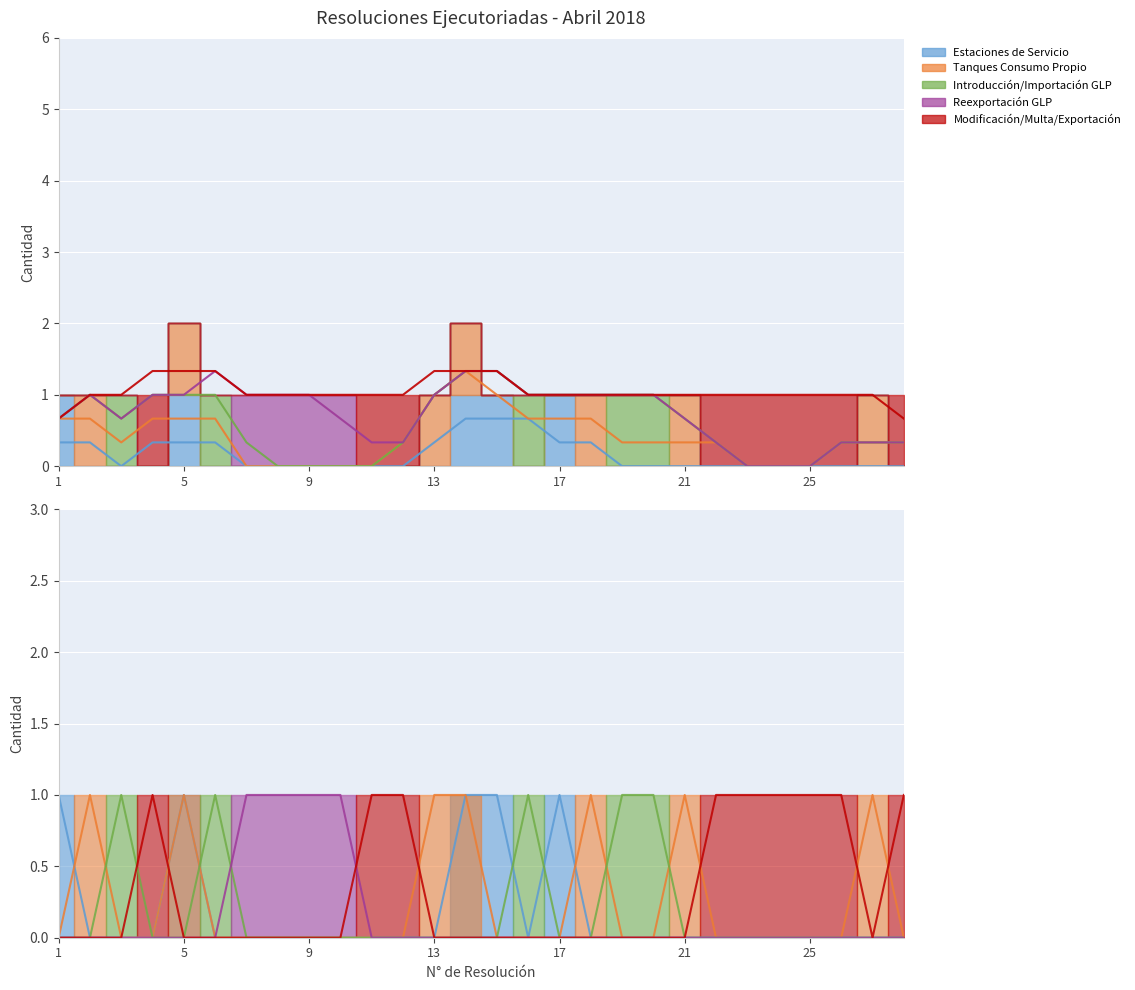

List the series in order of their peak value, lowest first.

Estaciones de Servicio, Tanques Consumo Propio, Introducción/Importación GLP, Reexportación GLP, Modificación/Multa/Exportación